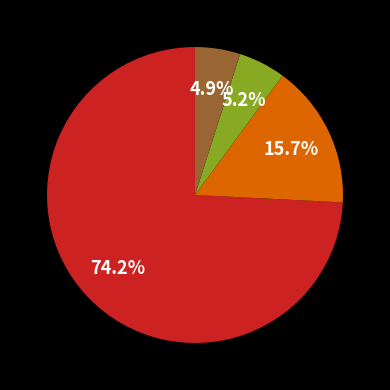

Does any single category account for the majority?

Yes